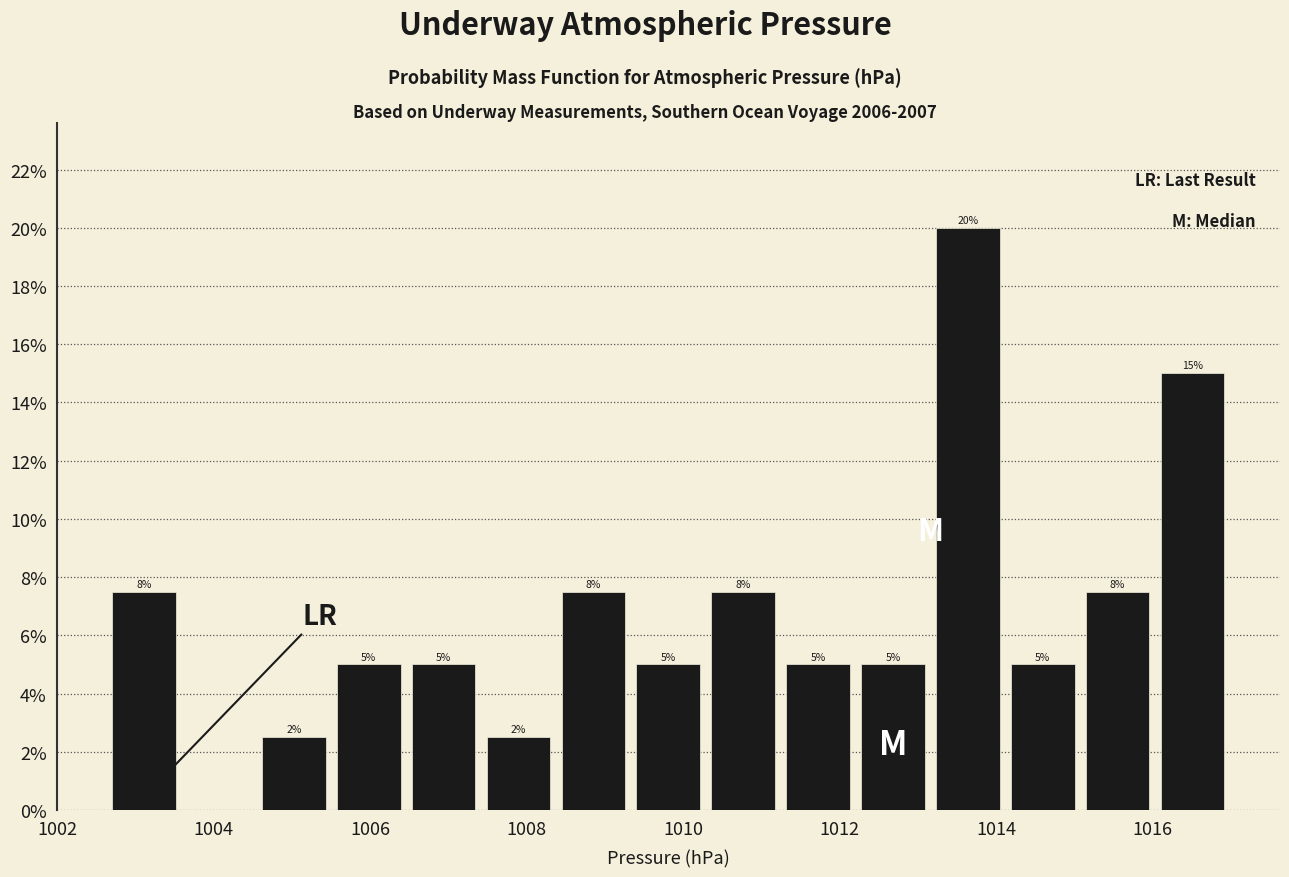

Over which range of the x-axis is the bar tallest?

1013.2 to 1014.2